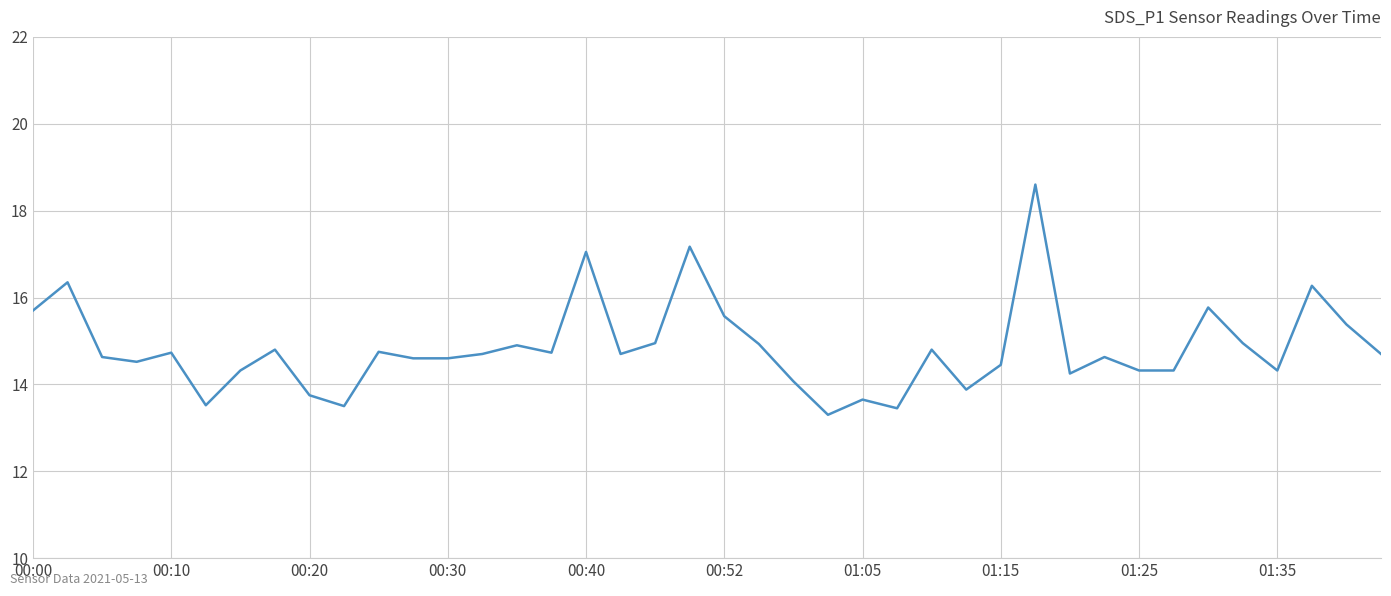

What is the minimum value shown in the chart?

13.3